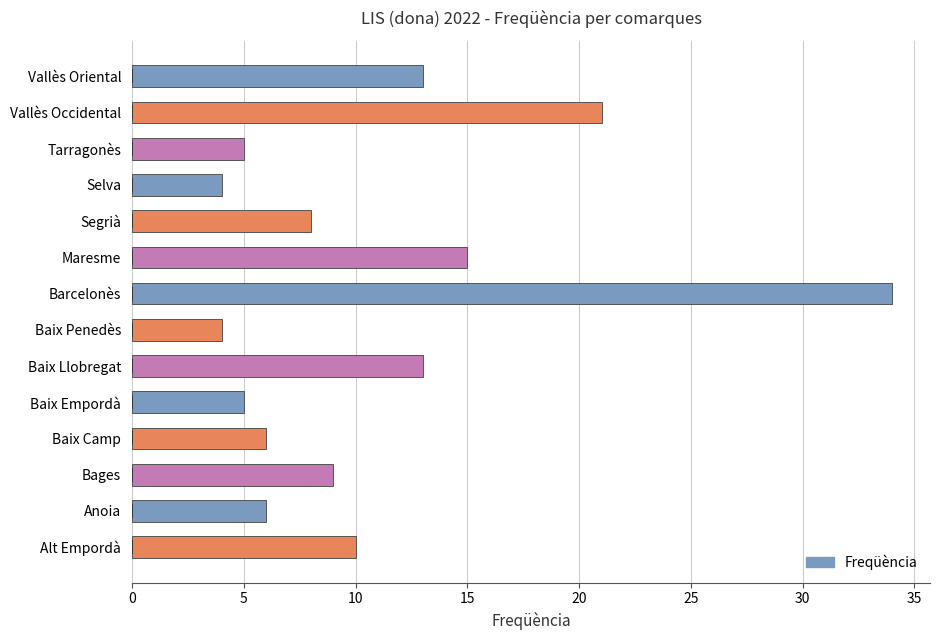

How many data points are above 9?

6